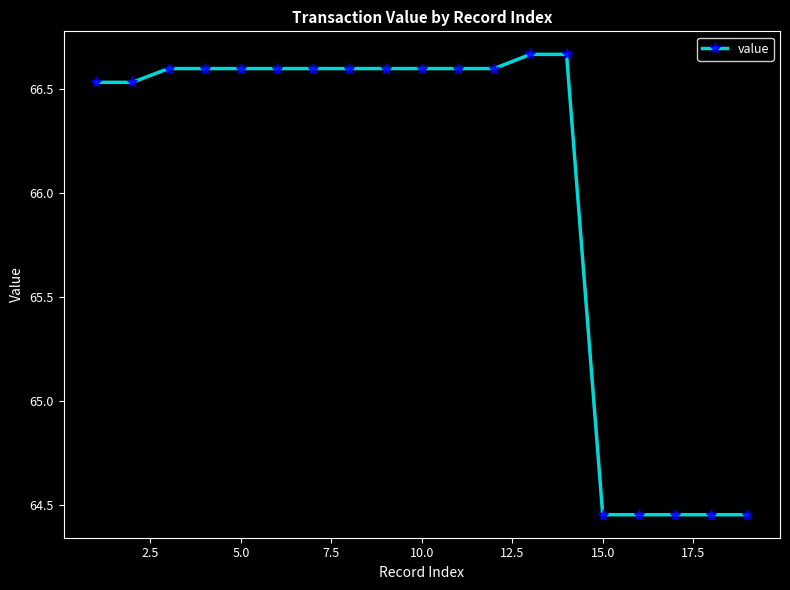

How many data points are less than 66?

5